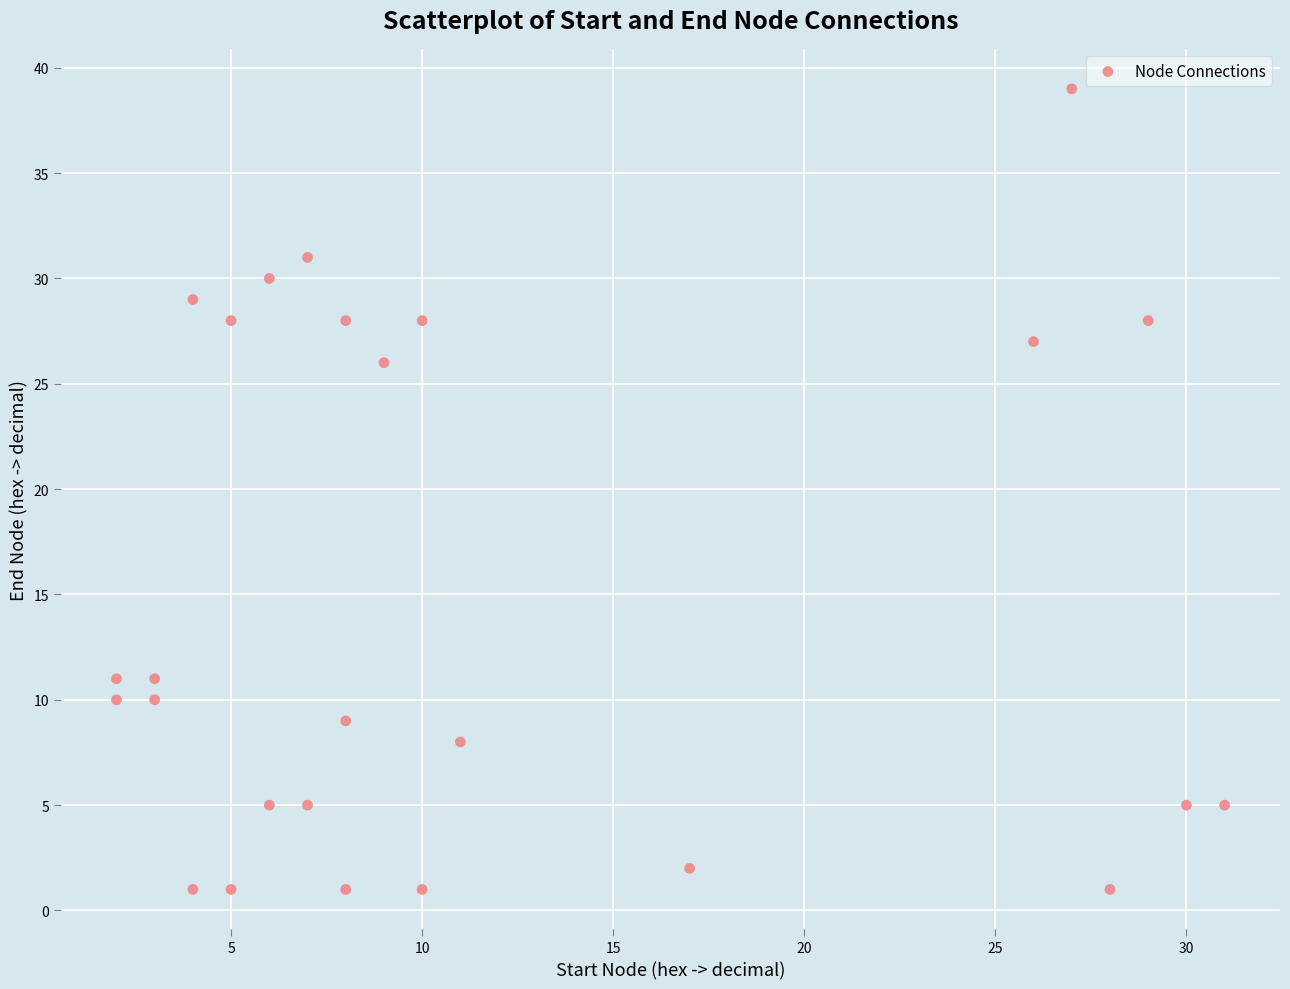

What is the range of X values (max minus min)?

29